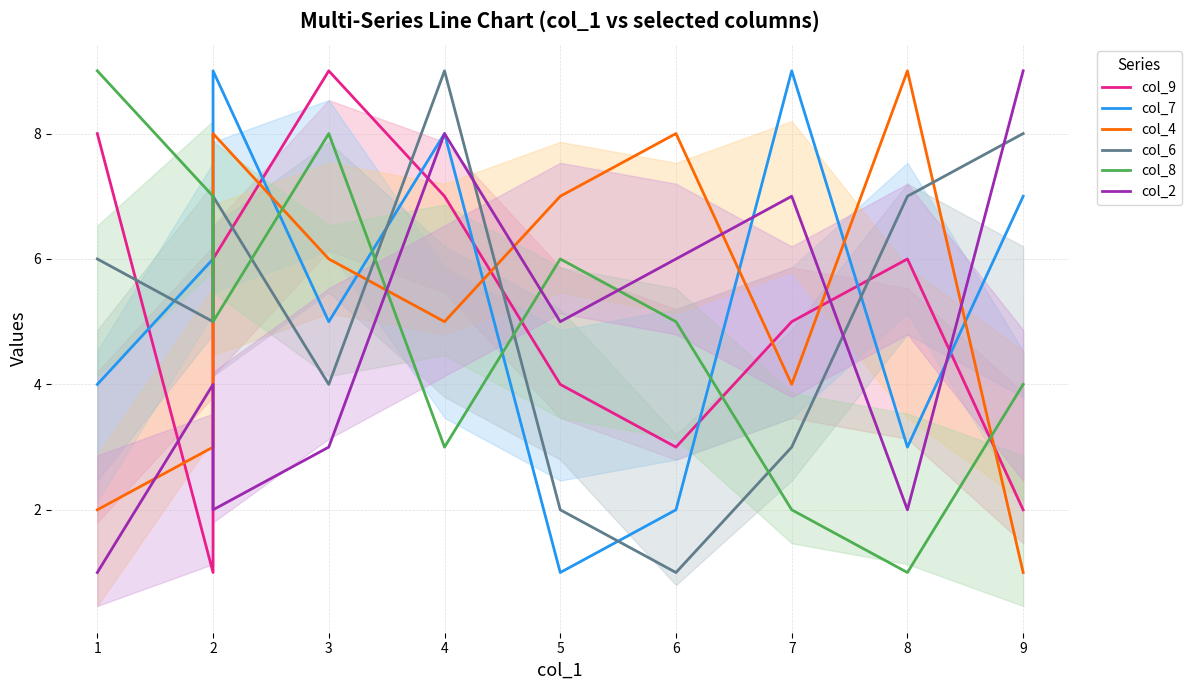

Which series has the widest spread of values?

col_9